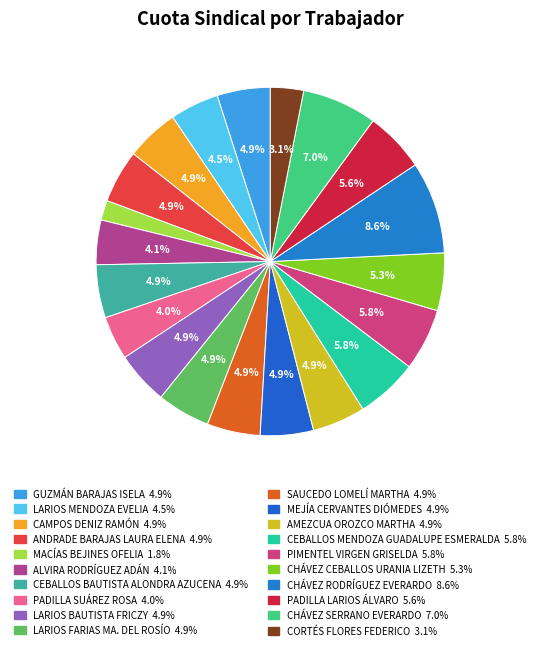

How many segments does this pie chart have?

20